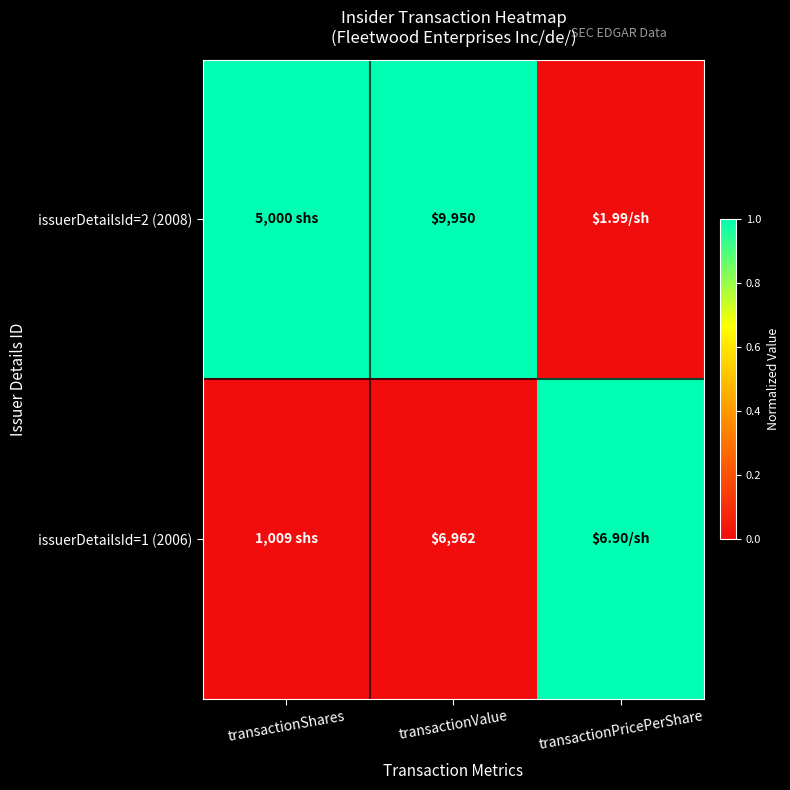

At transactionShares, list the series in order from largest to smallest.

issuerDetailsId=2 (2008), issuerDetailsId=1 (2006)